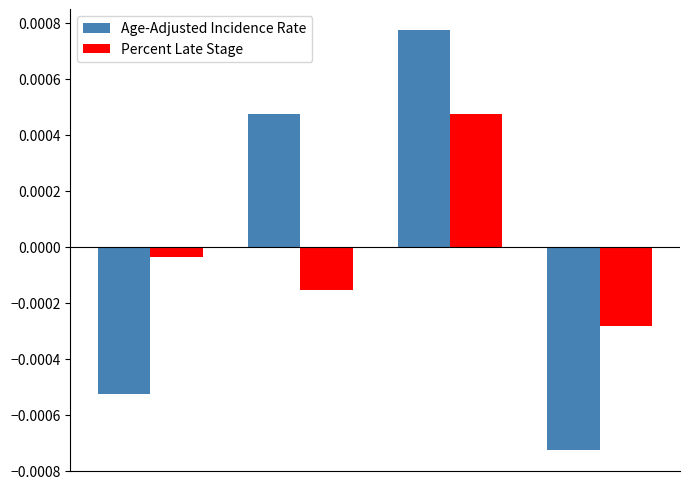

How many data points in Percent Late Stage are above 0?

1